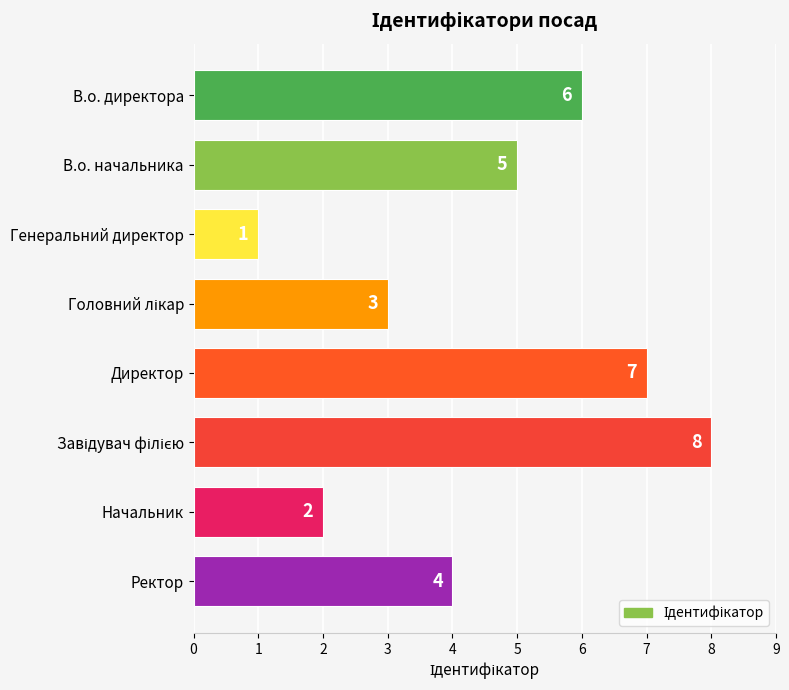

True or false: the data shows 0 at Генеральний директор.

False